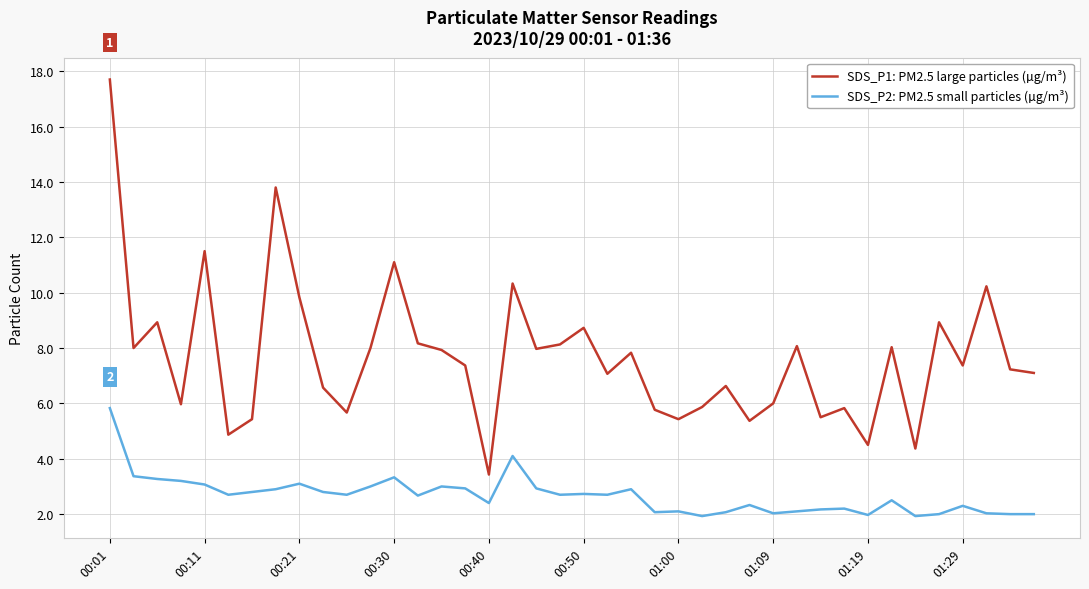

What is the greatest value displayed?

17.7